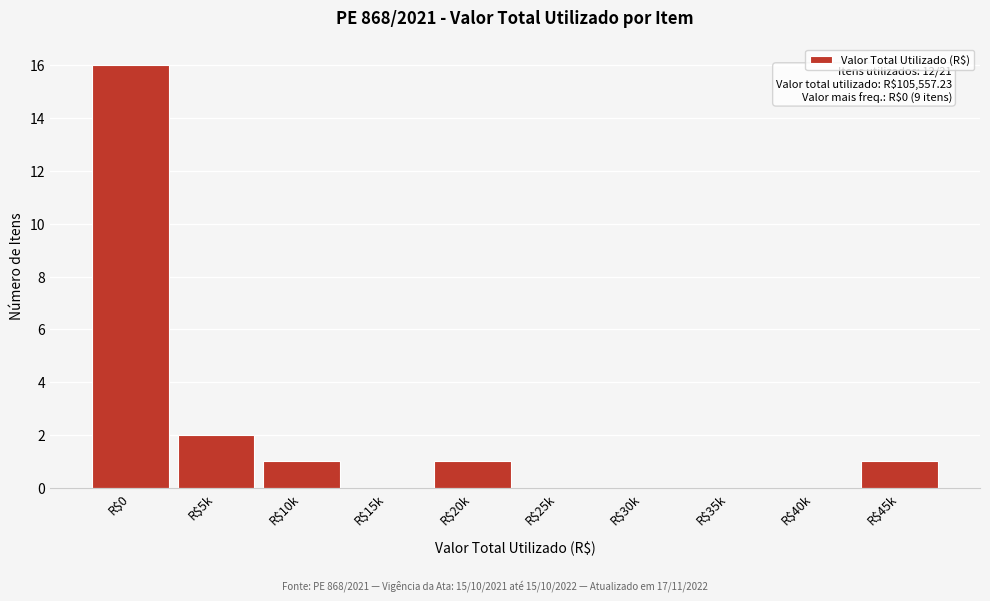

The chart shows a value of 1 at R$20k. True or false?

True